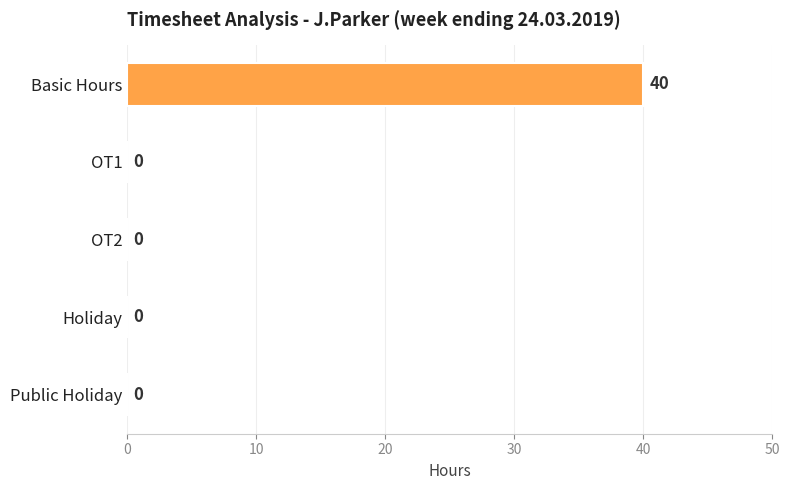

Reading top to bottom, extract all data points from this chart.

Basic Hours=40	OT1=0	OT2=0	Holiday=0	Public Holiday=0